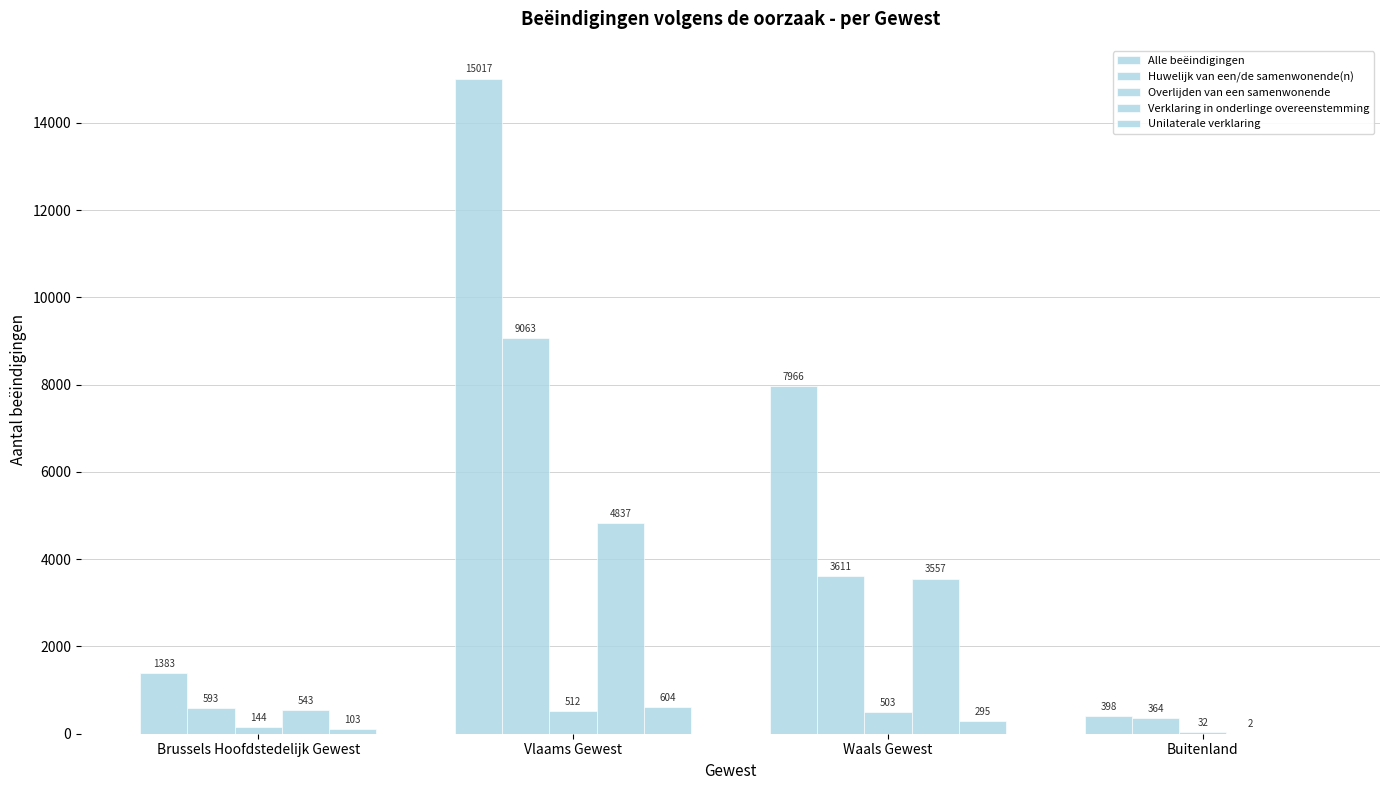

Which category has the lowest value in the Huwelijk van een/de samenwonende(n) series?

Buitenland